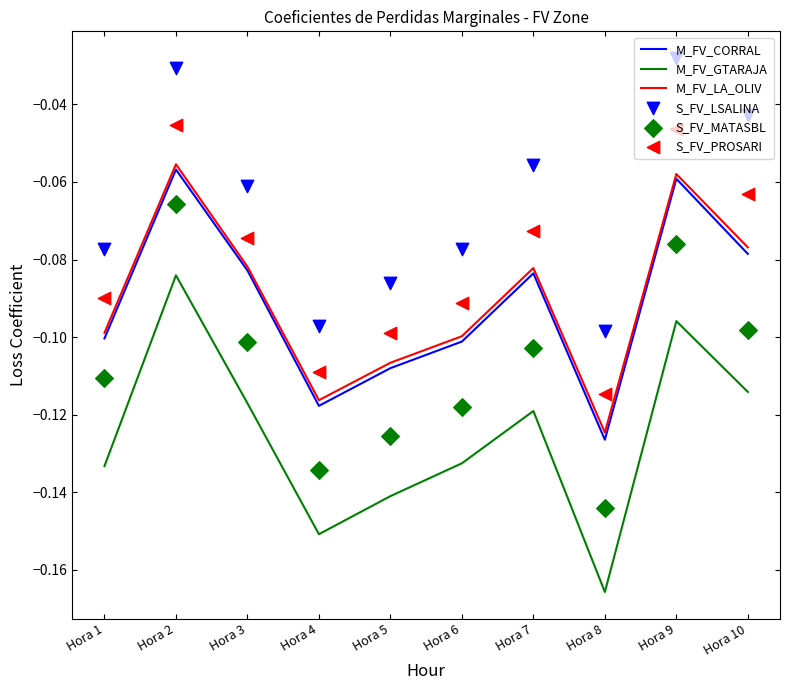

Which series reaches the maximum Y coordinate?

S_FV_LSALINA